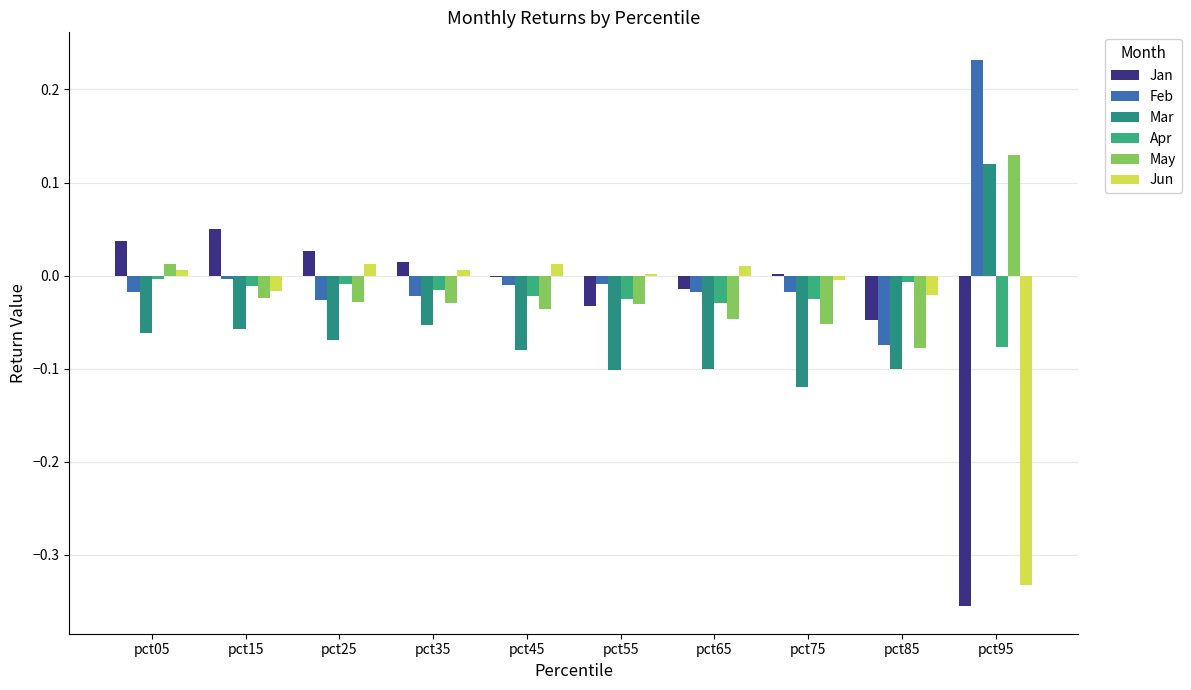

At how many categories does at least one series exceed 0?

9